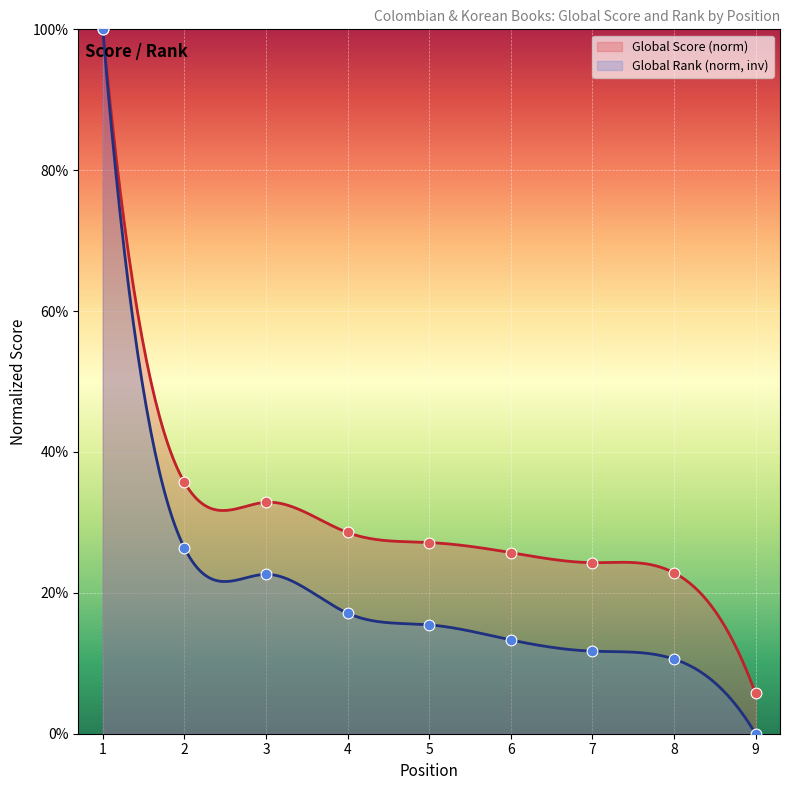

Which series reaches the minimum Y coordinate?

Global Rank